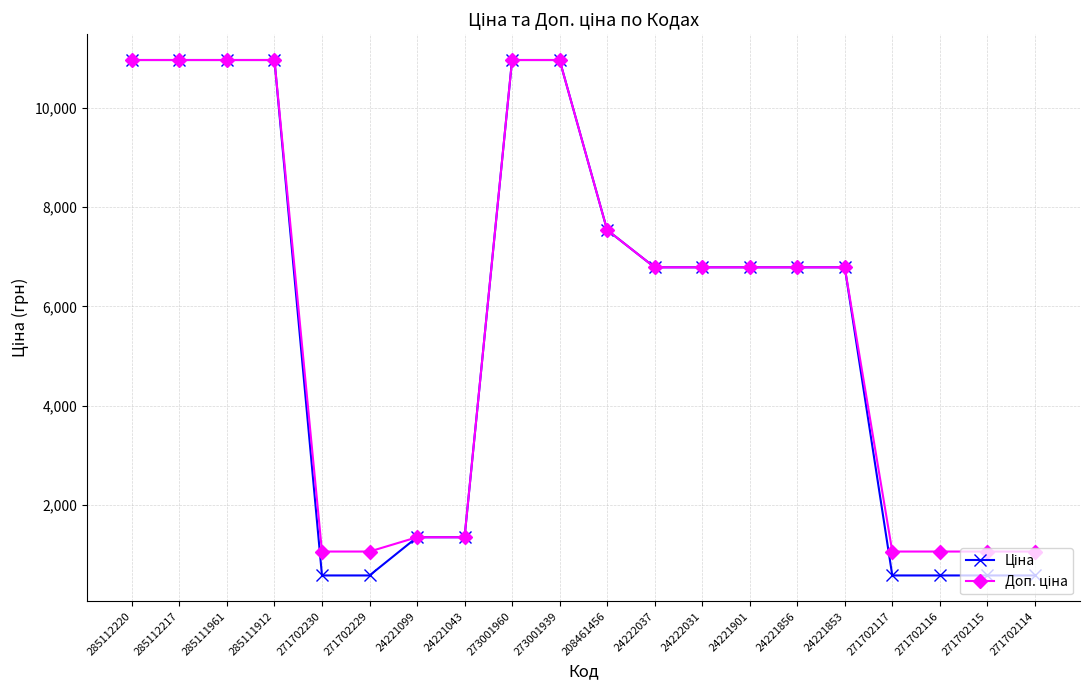

What is the difference between the highest and lowest values at 271702229?

481.9